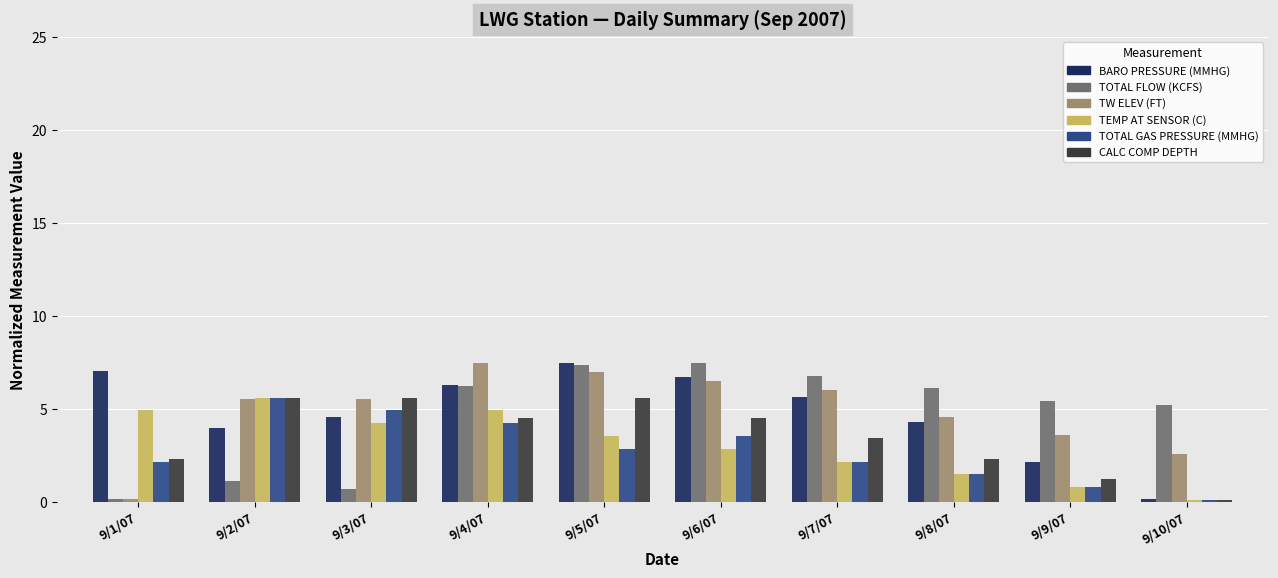

What is the value of the BARO PRESSURE (MMHG) bar at the 8th from the left?

4.3